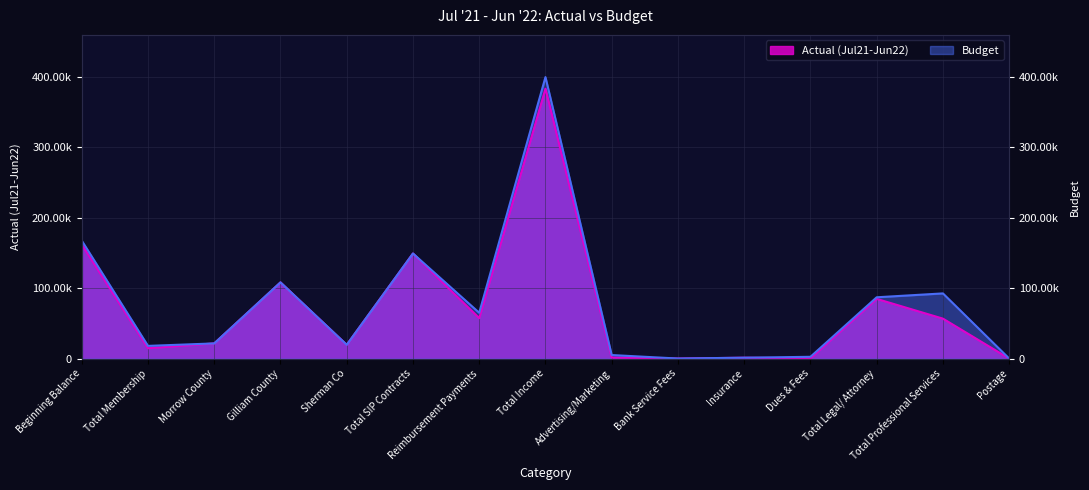

What are all the series names shown in the legend?

Actual (Jul21-Jun22), Budget